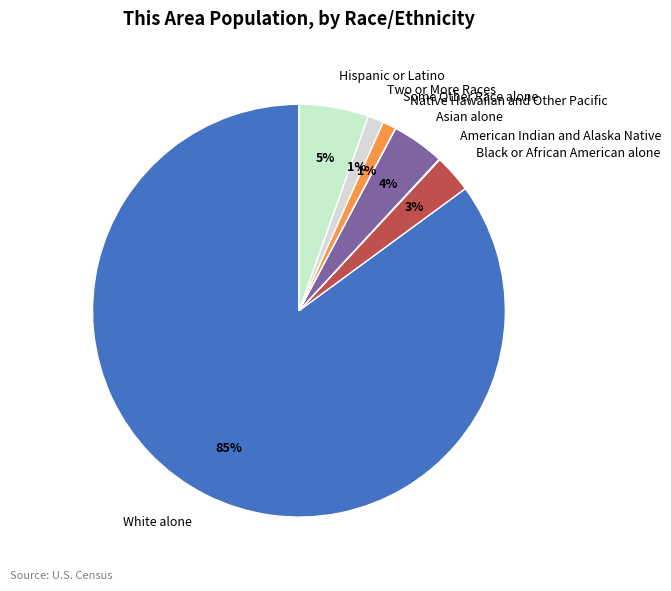

The Hispanic or Latino slice represents 1% of the pie. True or false?

False